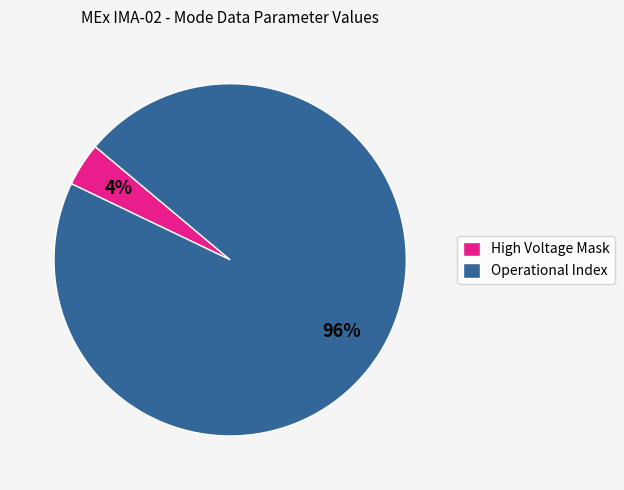

How many segments does this pie chart have?

2